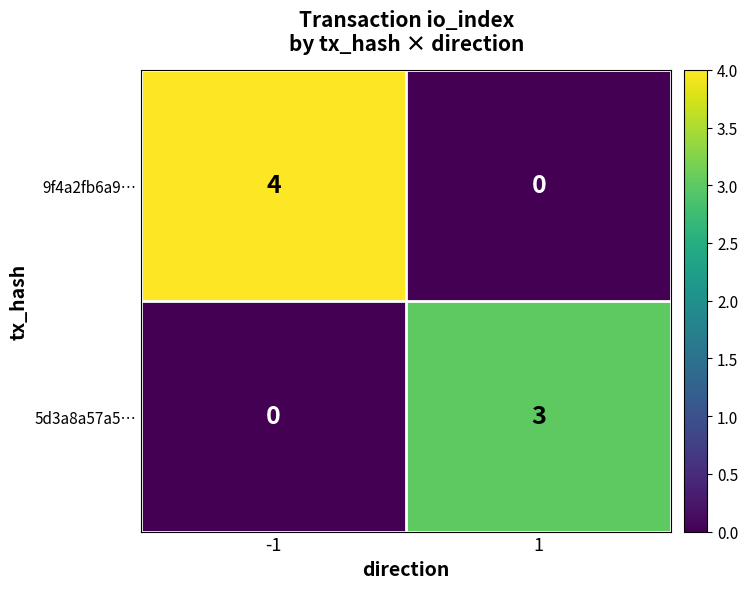

Reading left to right, extract all data points from this chart.

9f4a2fb6a9…: 4	0
5d3a8a57a5…: 0	3